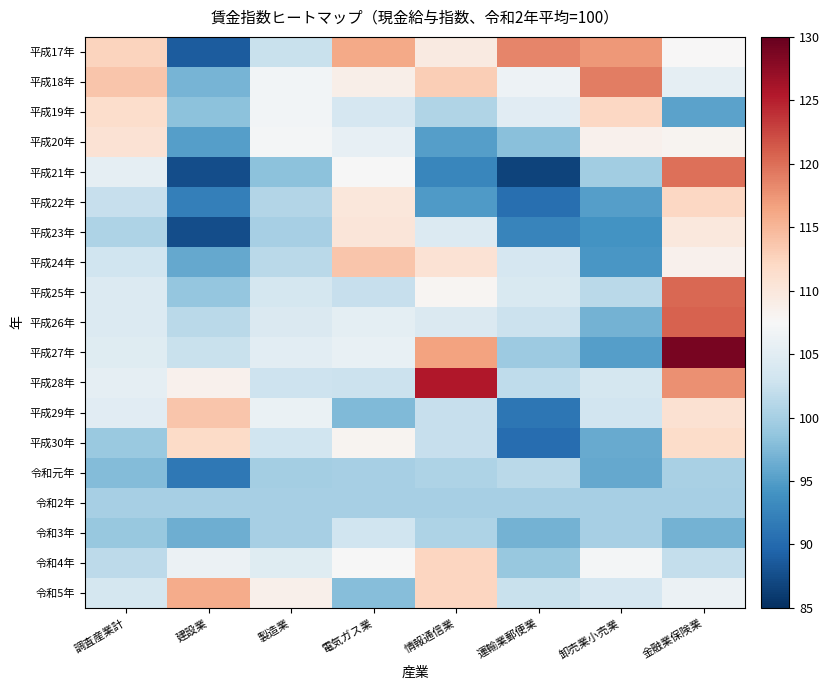

What is the smallest value displayed?

86.7